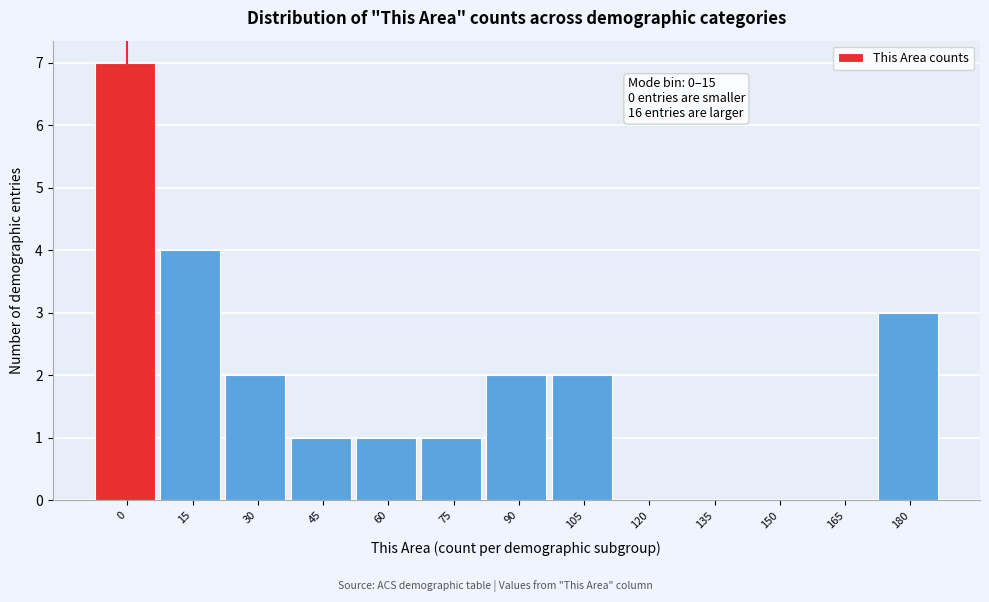

Reading left to right, what are all the values shown in this chart?

0=7	15=4	30=2	45=1	60=1	75=1	90=2	105=2	120=0	135=0	150=0	165=0	180=3